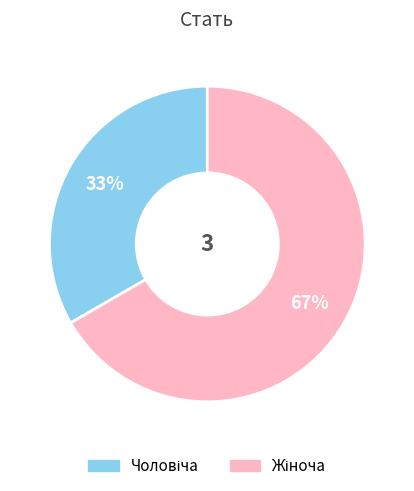

Is there a majority slice in this chart?

Yes